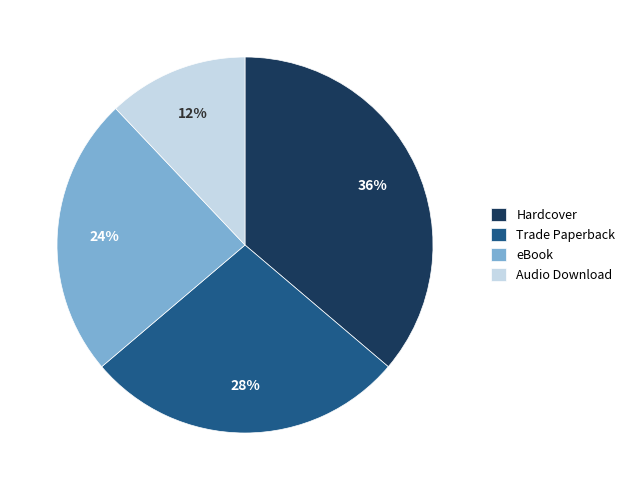

Is the sum of Hardcover and Trade Paperback greater than half?

Yes